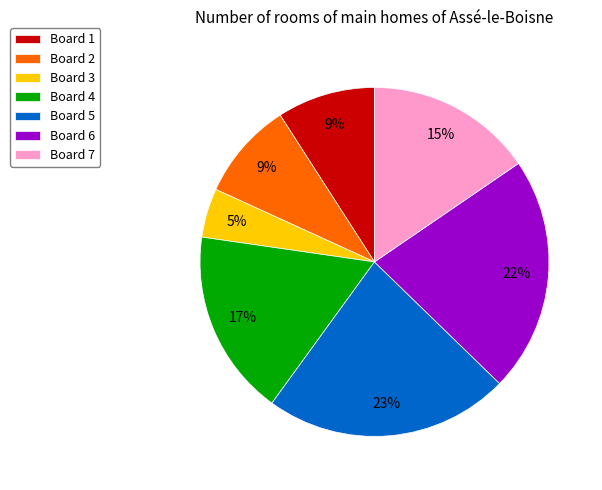

Is it true that Board 7 is 28% of the pie?

False